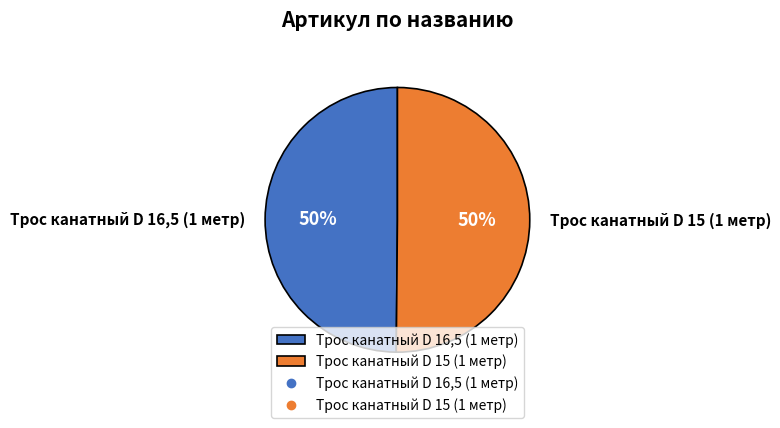

True or false: Трос канатный D 15 (1 метр) accounts for 50% of the total.

True